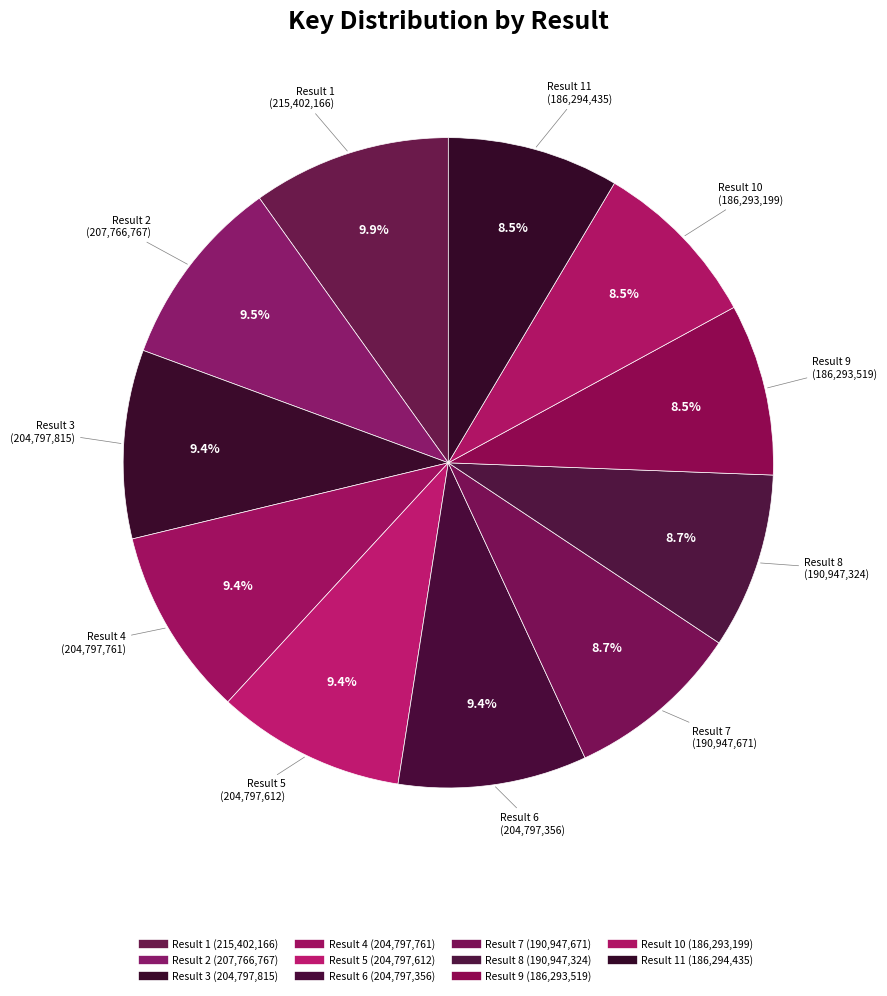

Count the number of slices in the pie.

11